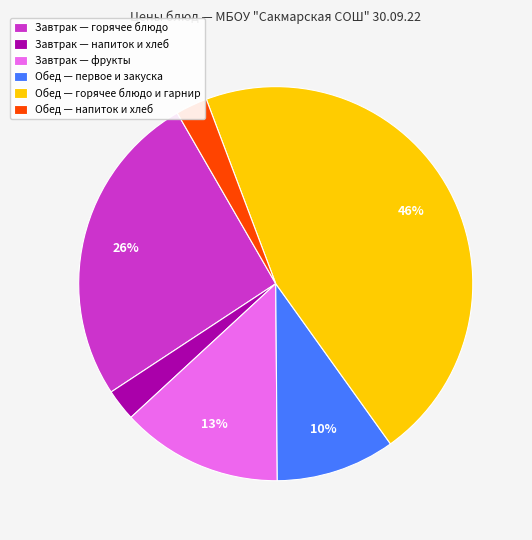

Which category has the biggest portion of the pie?

Обед — горячее блюдо и гарнир